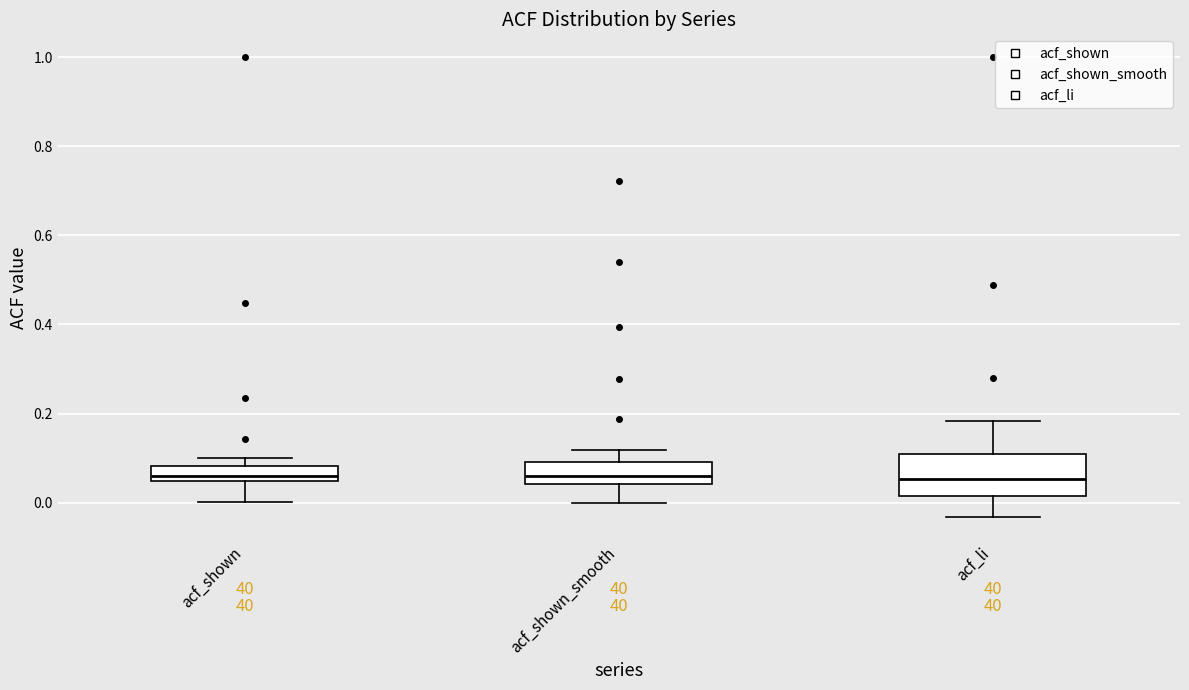

Where does the median line of the box for acf_shown sit on the y-axis? The values are not printed on the chart, so give them approximately, as read against the axis.

0.06